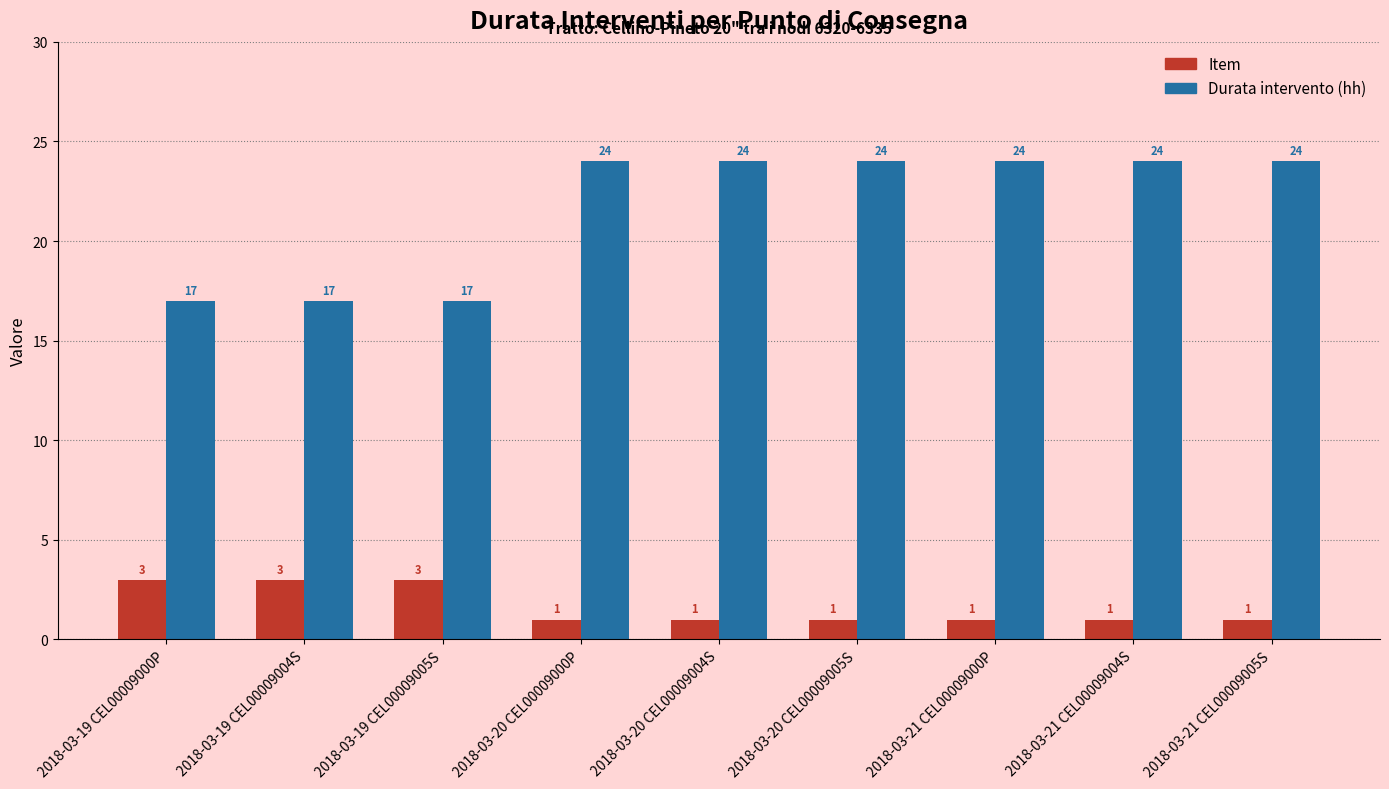

What are all the series names shown in the legend?

Item, Durata intervento (hh)